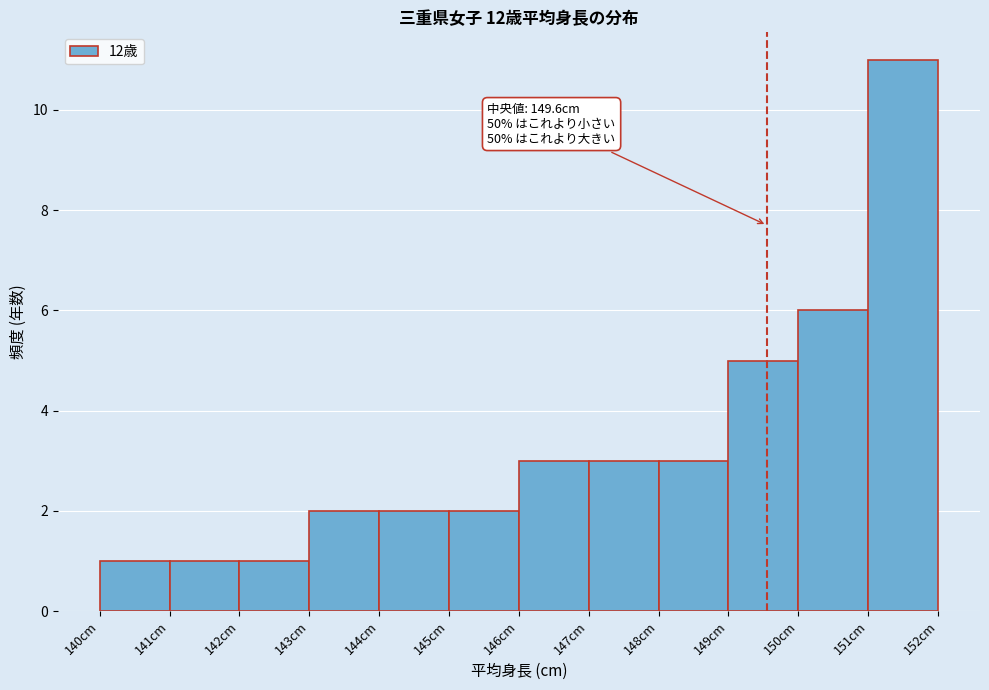

Over which range of the x-axis is the bar tallest?

151 to 152